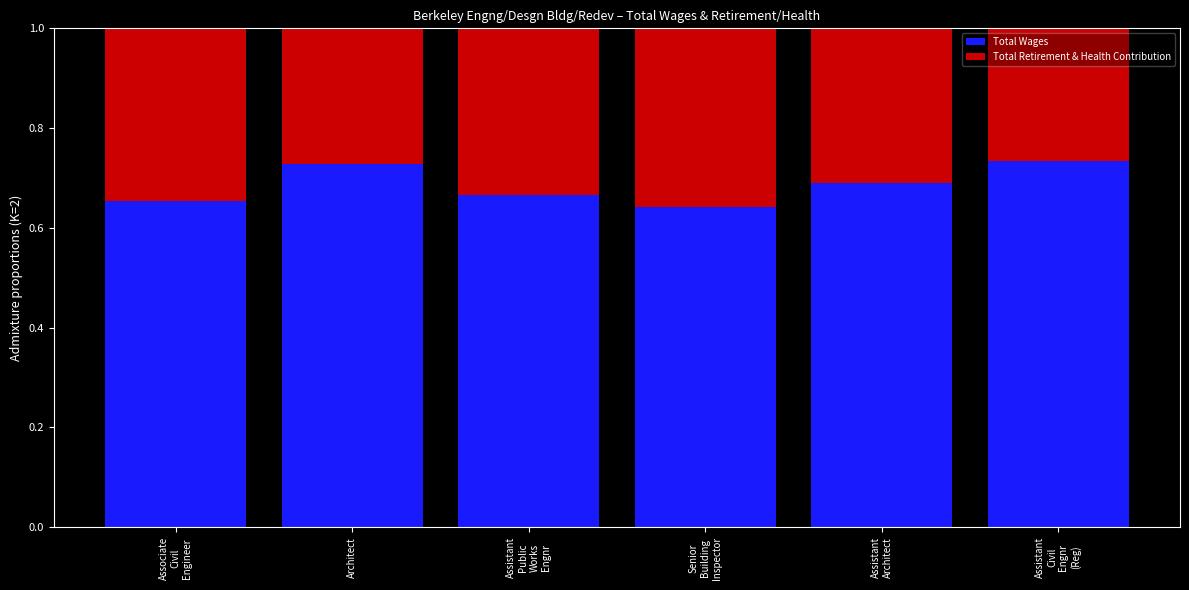

What is the sum of all Total Wages values?

4.1